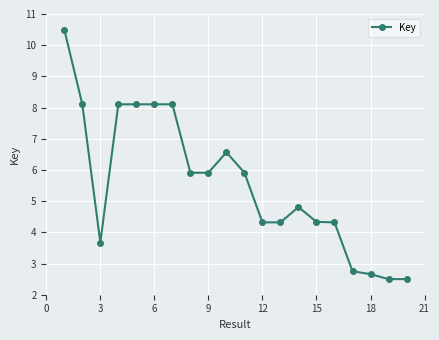

True or false: the data has more than 2 interior local peaks.

True